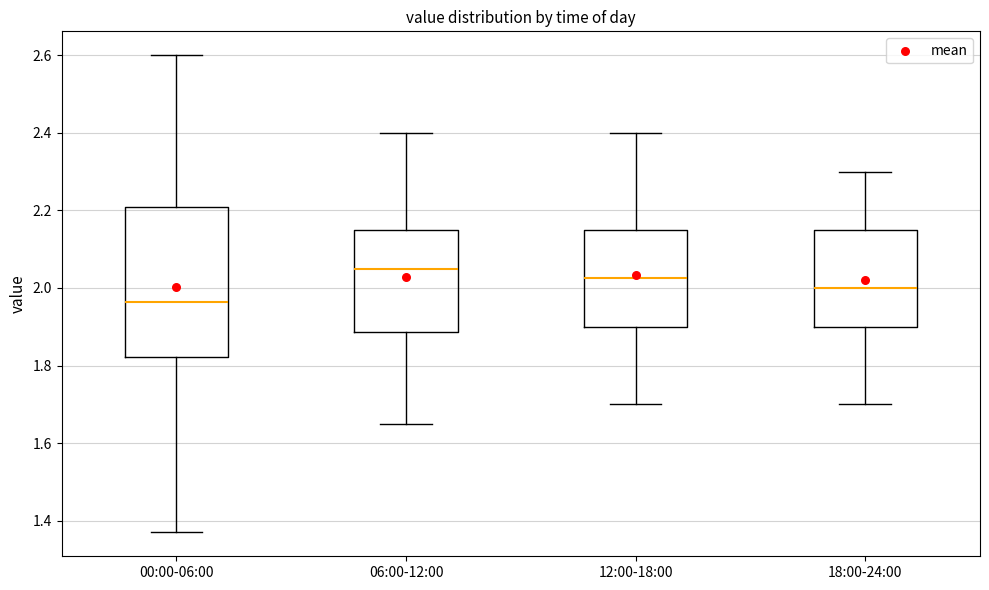

Reading left to right, transcribe this box plot: for each box, give where its median line is, the range the box spans, and where its two whiskers end, as read against the y-axis. The values are not printed on the chart, so give them approximately, as read against the axis.

00:00-06:00: median 1.96, box 1.82 to 2.20, whiskers 1.38 to 2.60
06:00-12:00: median 2.06, box 1.88 to 2.16, whiskers 1.66 to 2.40
12:00-18:00: median 2.02, box 1.90 to 2.16, whiskers 1.70 to 2.40
18:00-24:00: median 2.00, box 1.90 to 2.16, whiskers 1.70 to 2.30